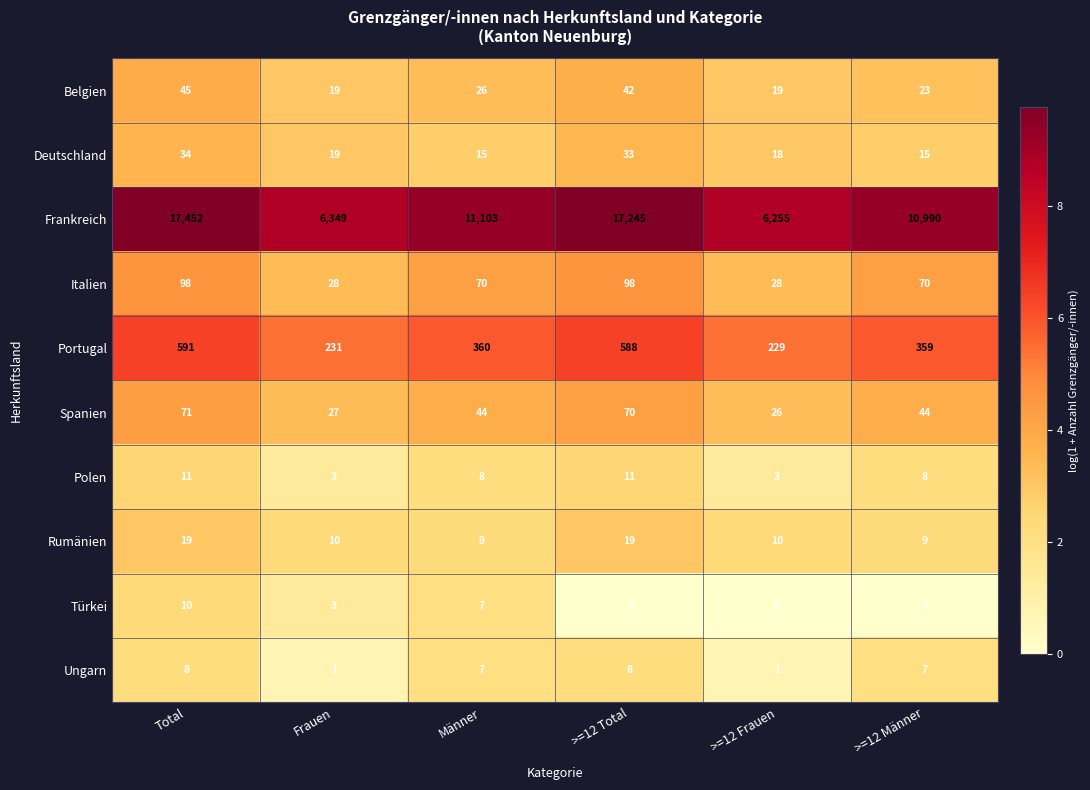

What is the difference between the Türkei values at >=12 Total and Total?

10